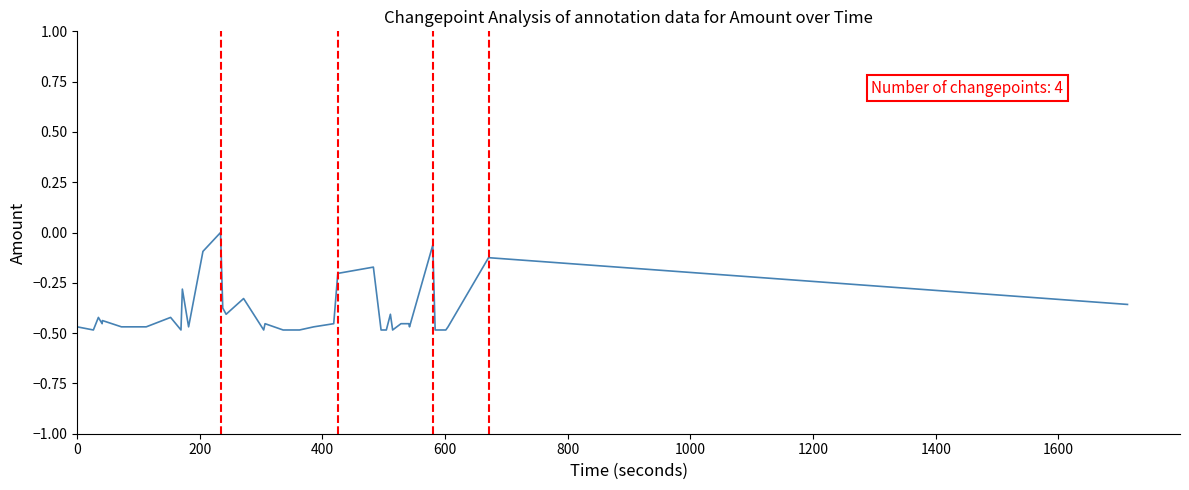

What is the difference between the maximum and minimum values?

0.5